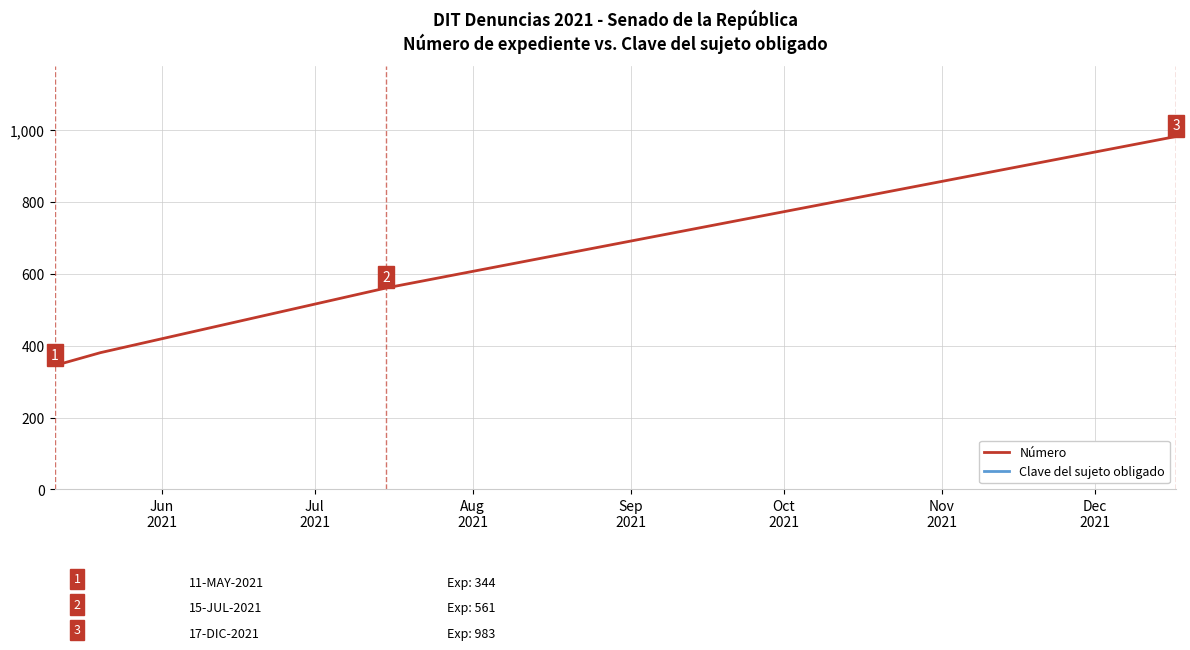

What is the total value across all series at Sep
2021?

20664